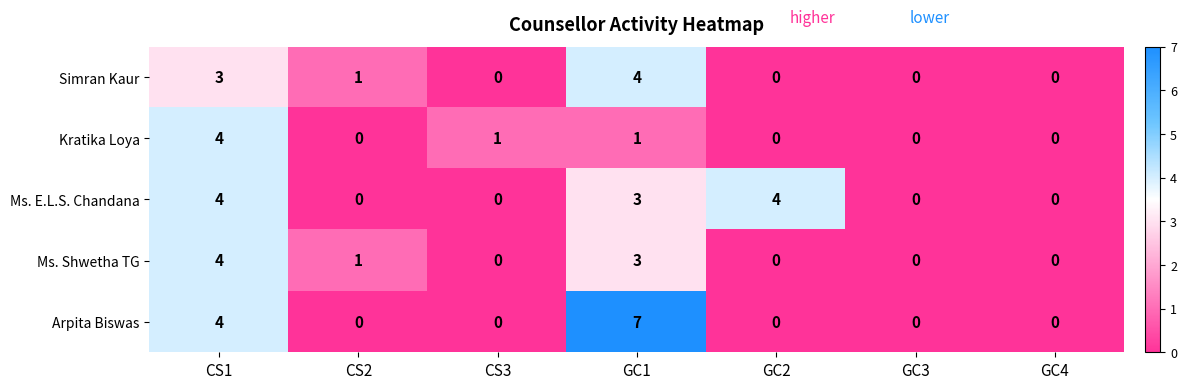

Count the number of data series in this chart.

5